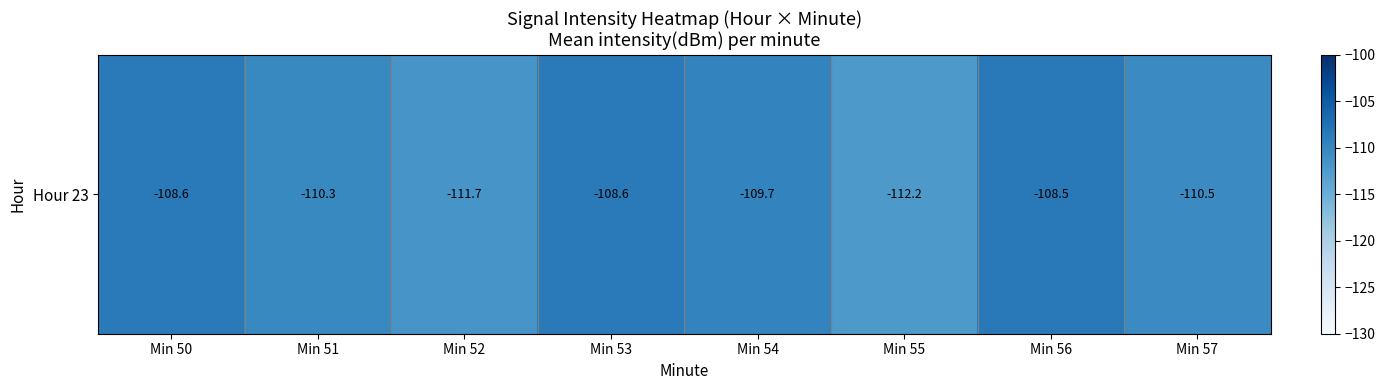

True or false: the data shows -110.5 at Min 57.

True